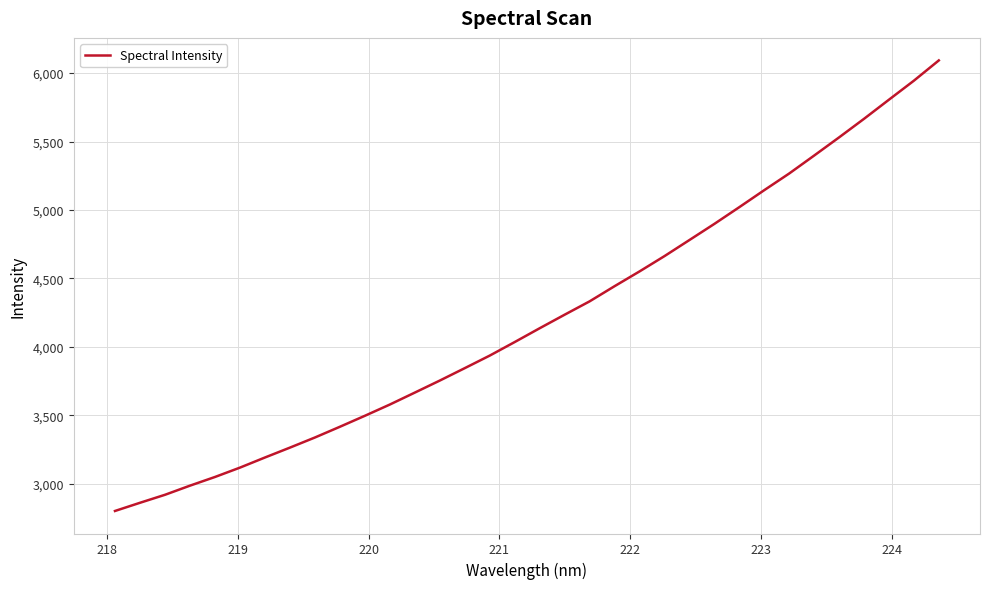

What is the minimum value shown in the chart?

2802.5